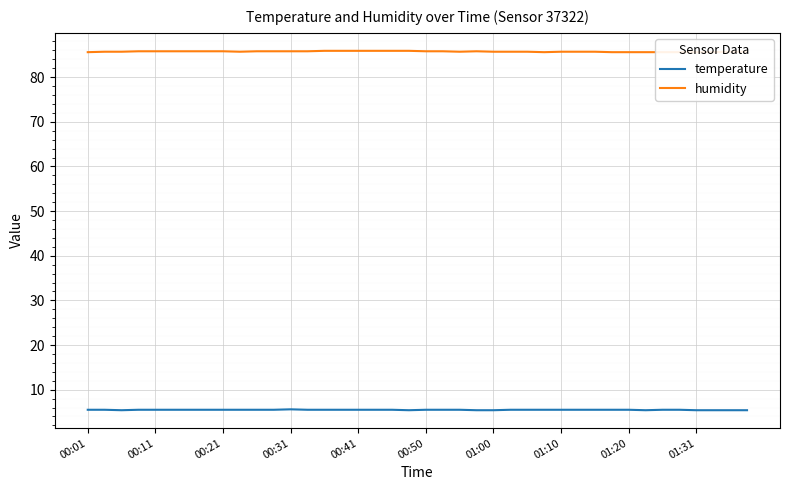

Is it true that temperature equals 5.5 at 01:20?

True